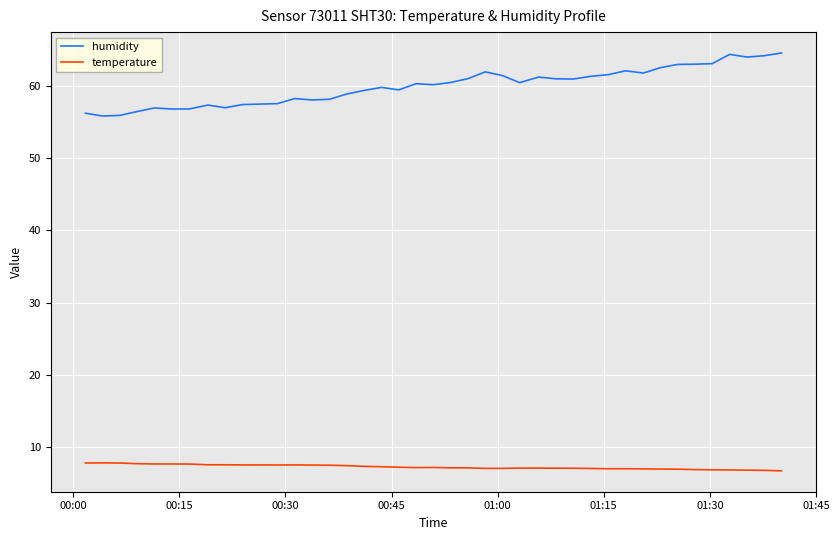

Rank the series by their maximum value, from highest to lowest.

humidity, temperature